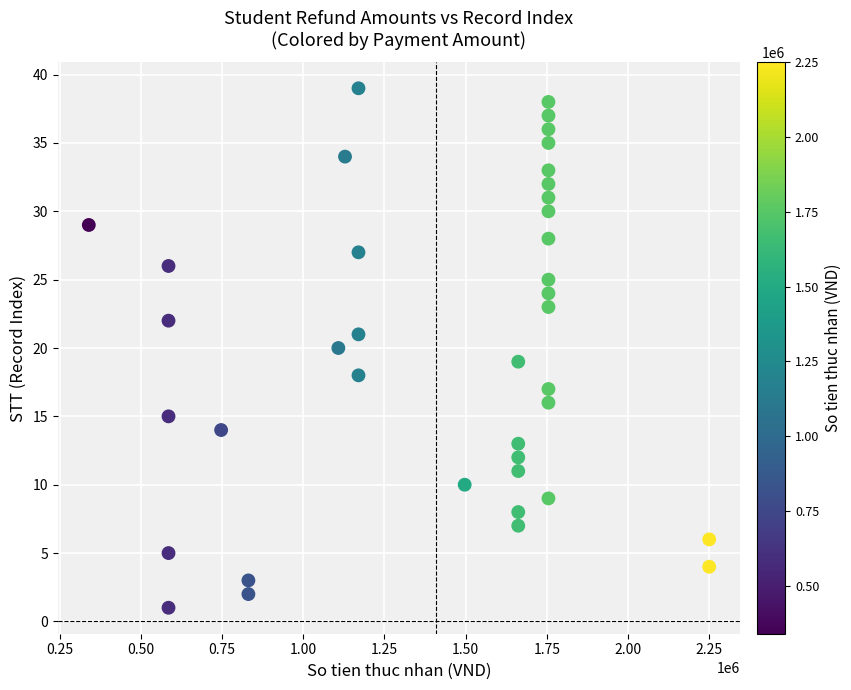

What is the range of Y values (max minus min)?

38